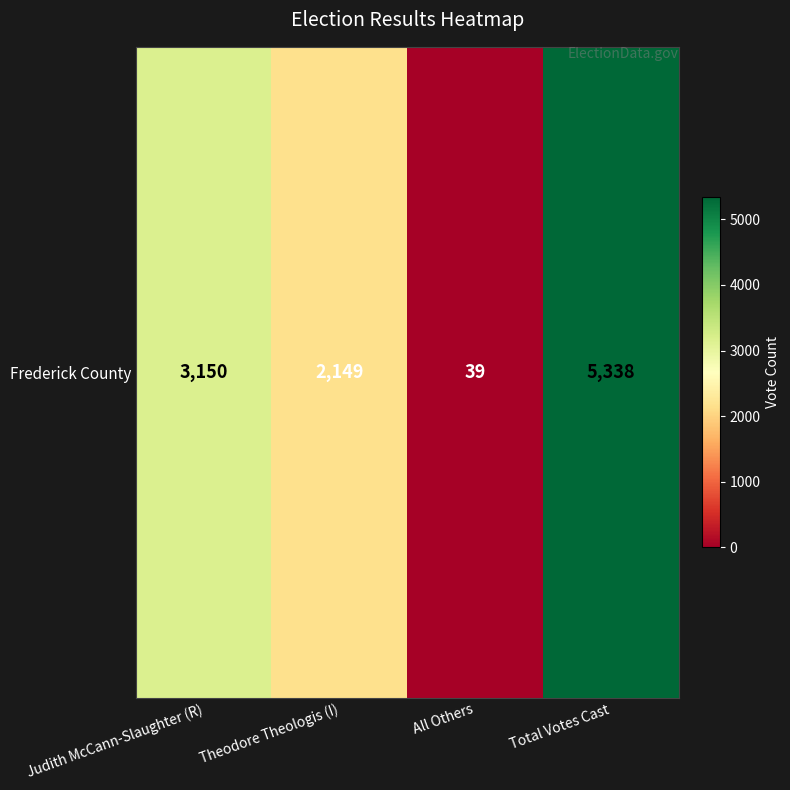

Rank the categories by value from lowest to highest.

All Others, Theodore Theologis (I), Judith McCann-Slaughter (R), Total Votes Cast